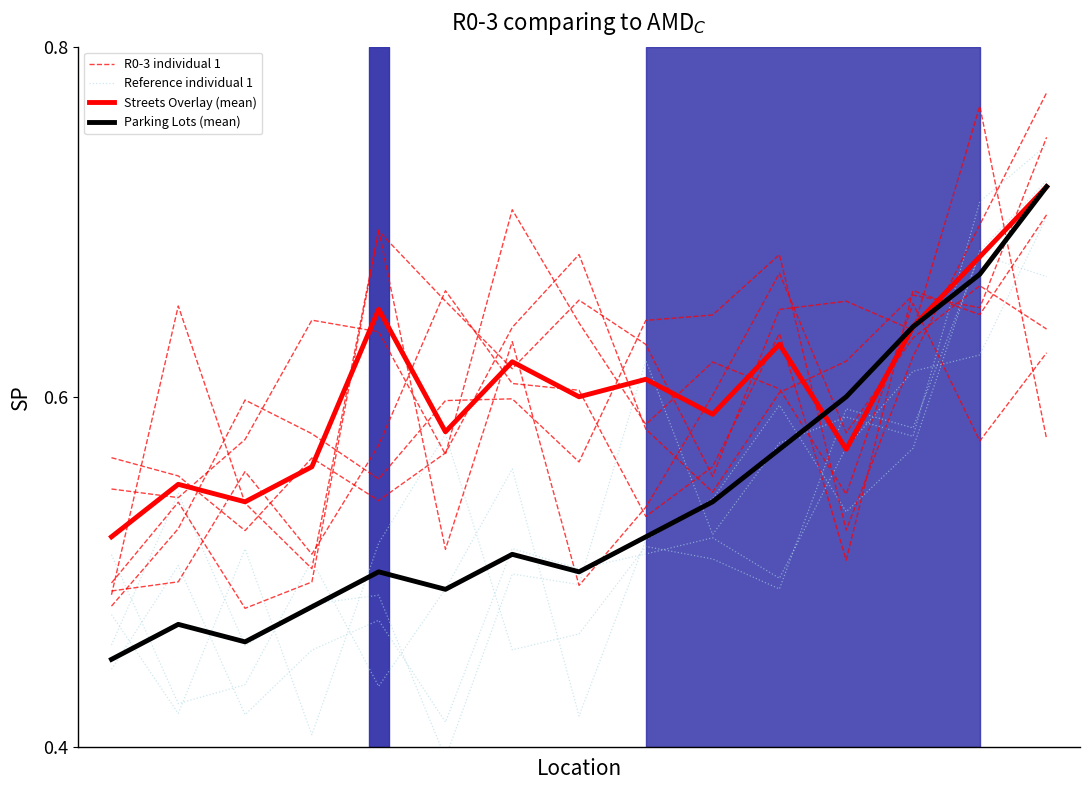

Does the chart display data point markers on the line(s)?

No